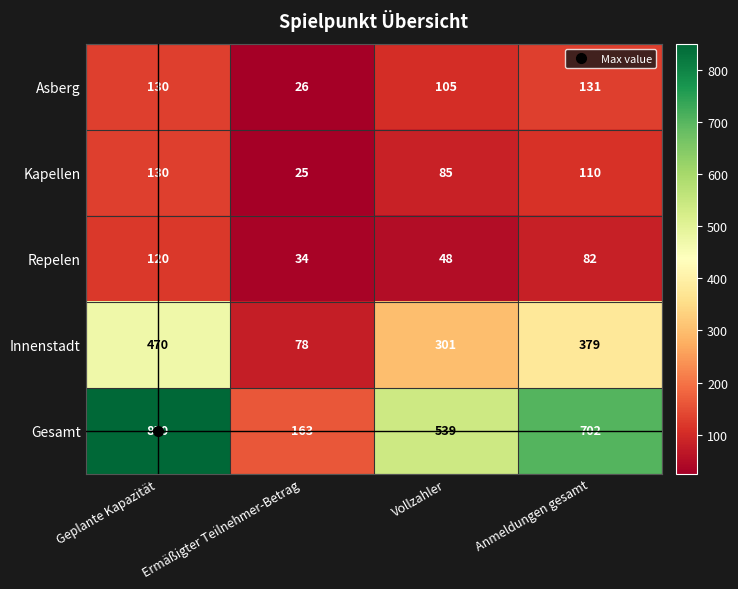

What is the difference between the second highest and minimum values in the Innenstadt series?

301